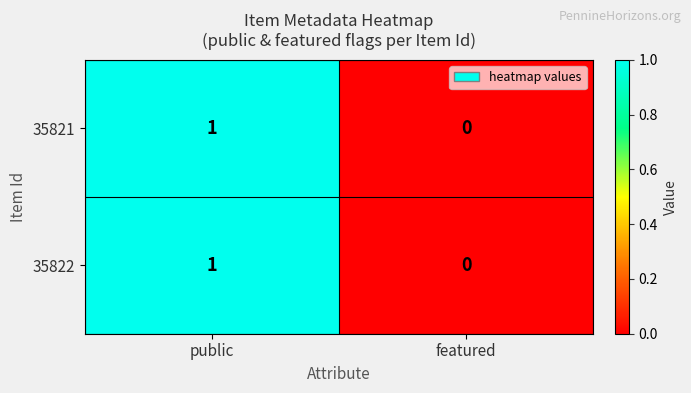

The value of 35821 at featured is -1. True or false?

False